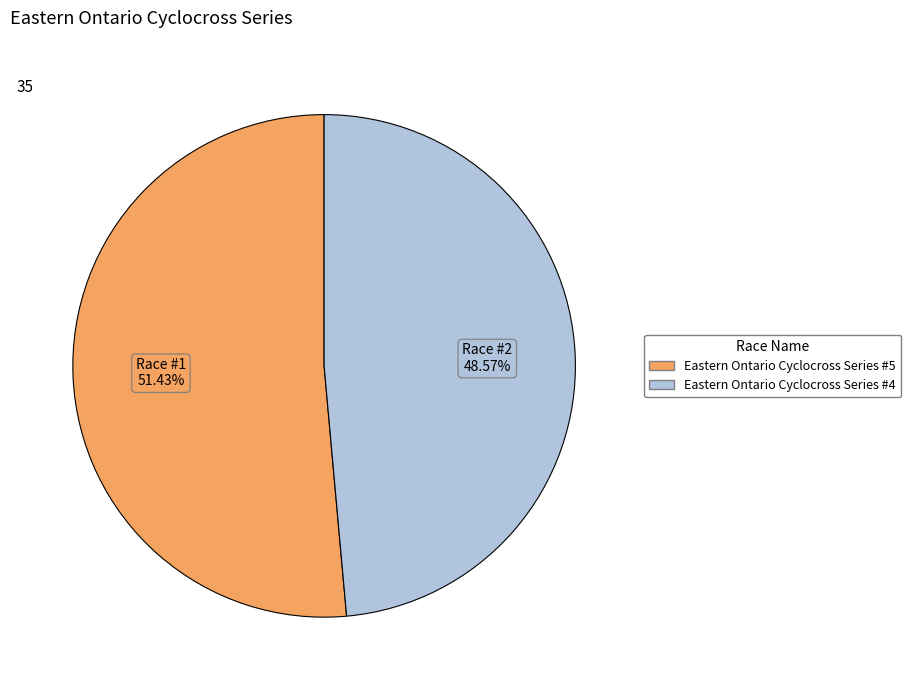

Approximately how many times larger is the value at Eastern Ontario Cyclocross Series #5 compared to Eastern Ontario Cyclocross Series #4?

1.1